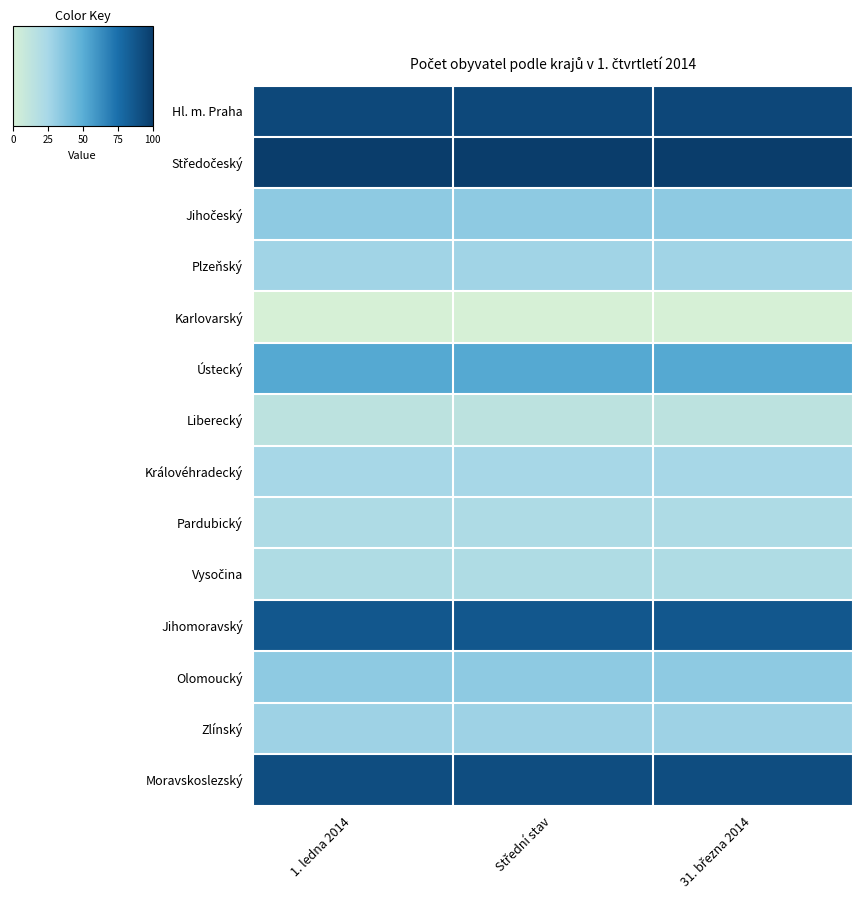

At how many categories does at least one series exceed 61?

3